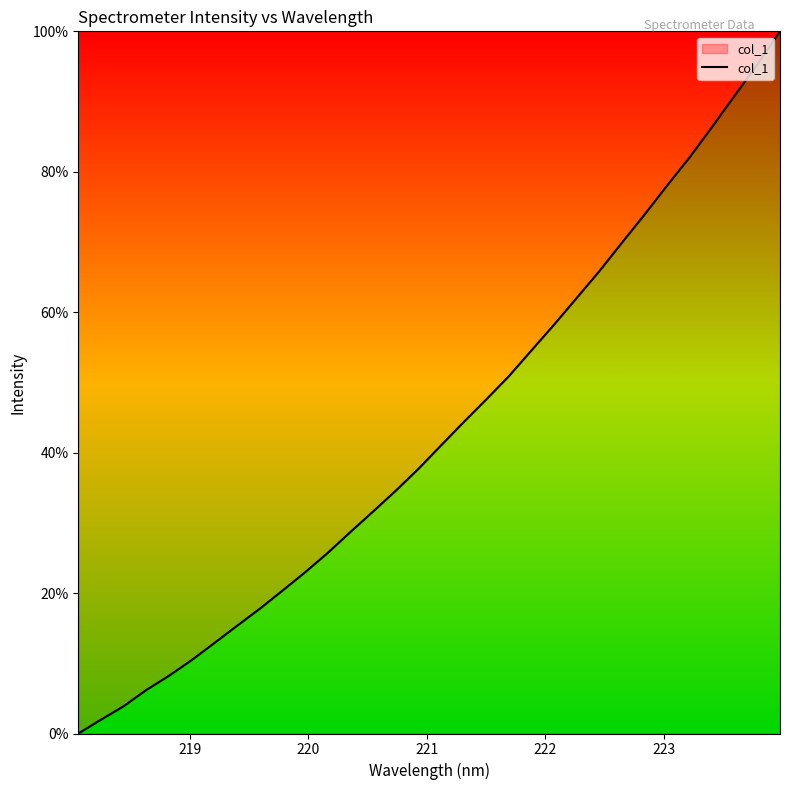

What is the maximum value shown in the chart?

100.0